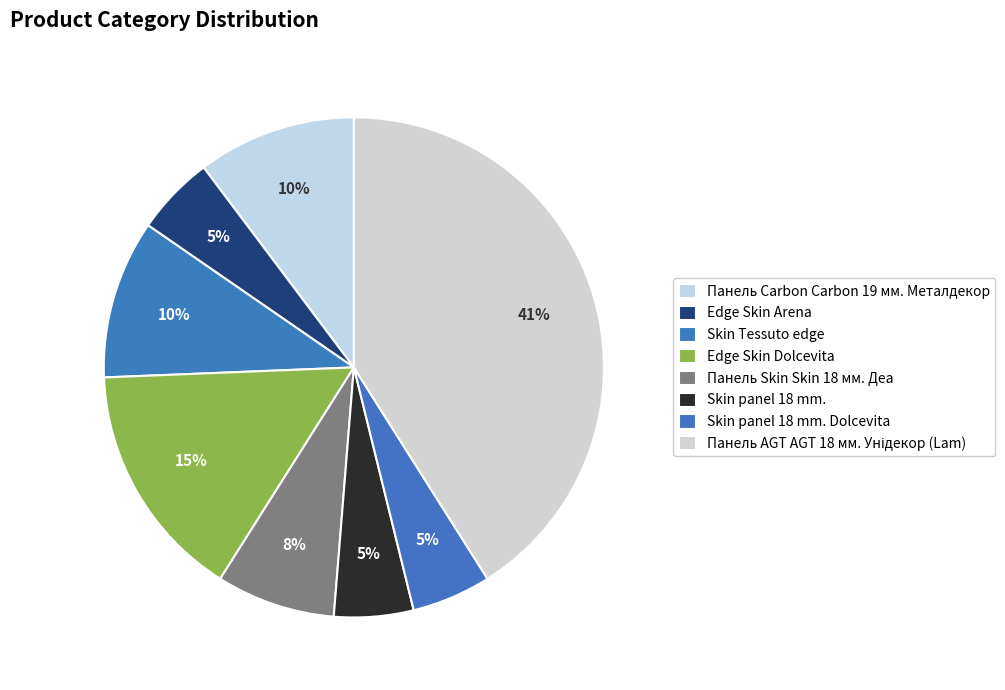

Does Skin panel 18 mm. Dolcevita account for over 50% of the chart?

No